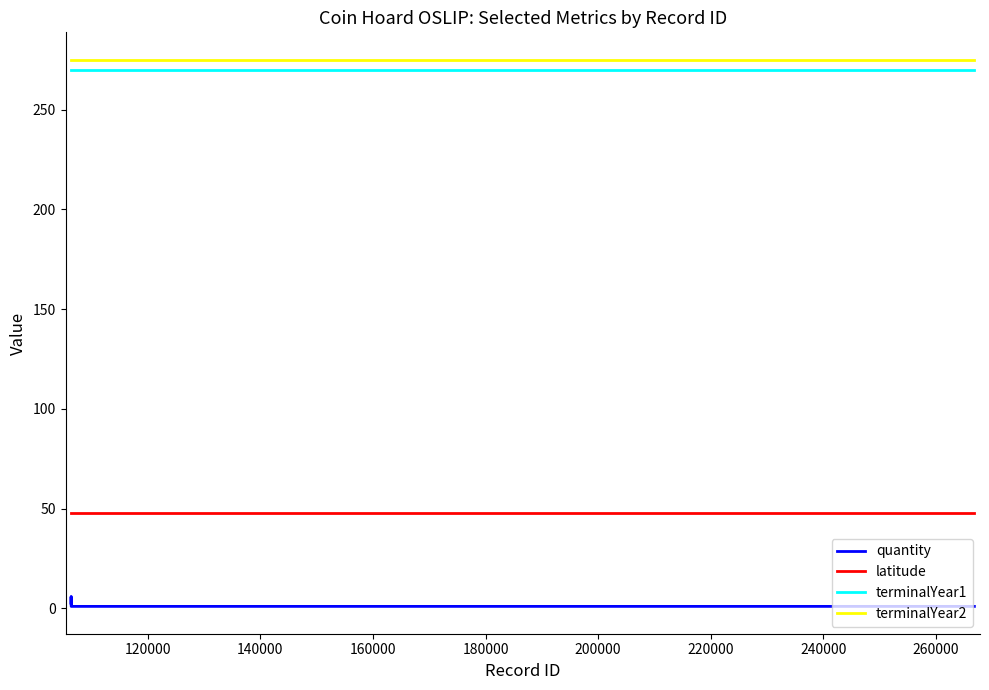

True or false: latitude and terminalYear1 cross at least once.

False